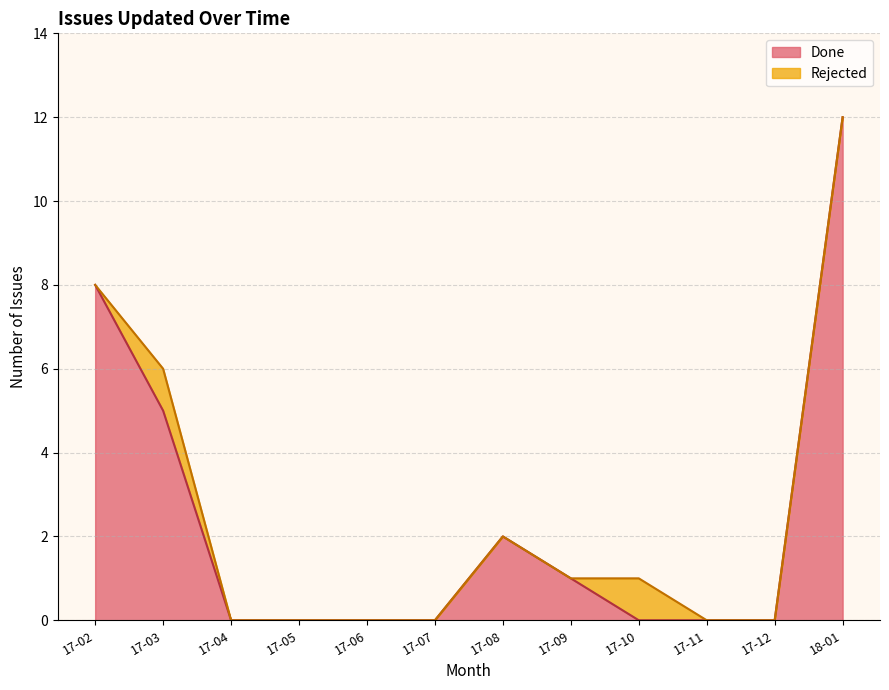

At which category is the sum across all series the highest?

18-01